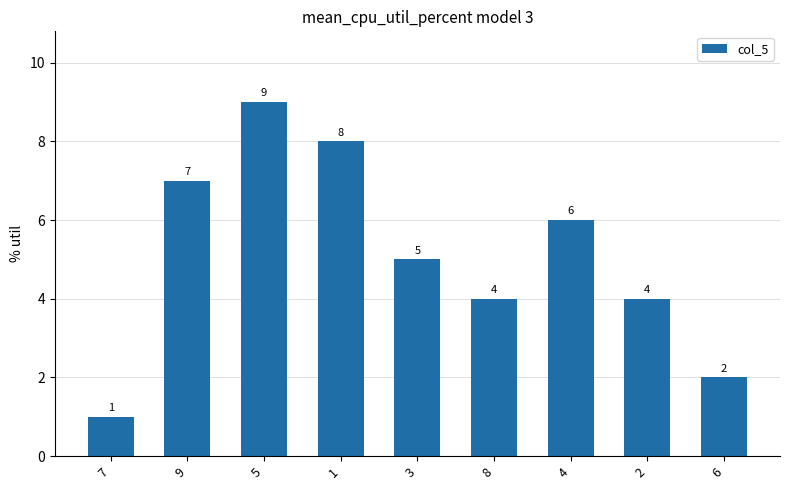

Reading left to right, transcribe all the data shown in this chart.

1	7	9	8	5	4	6	4	2